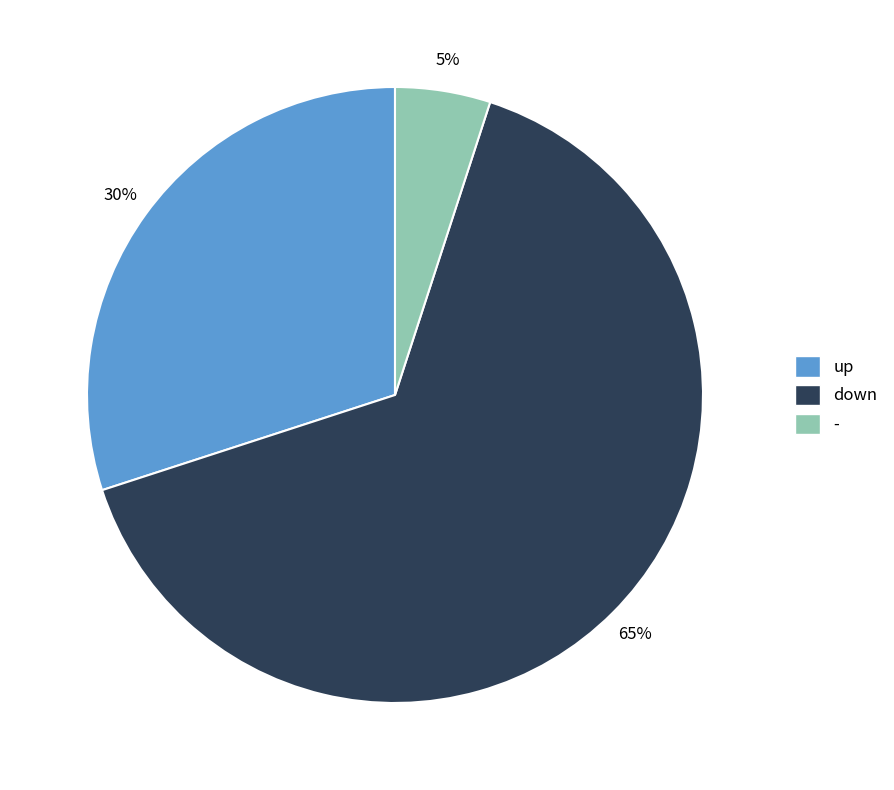

How many slices are in this pie chart?

3